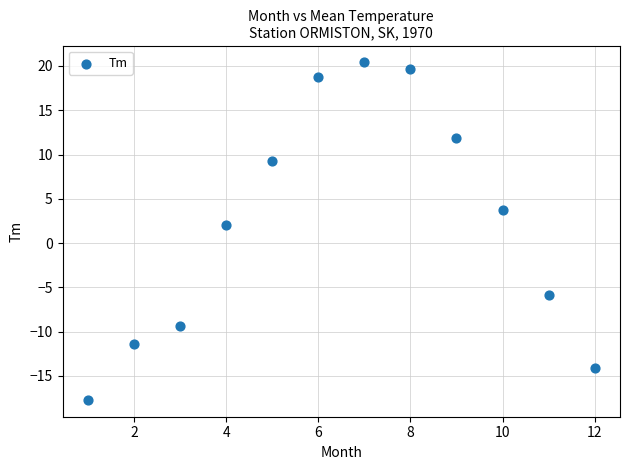

What is the average X value?

6.5